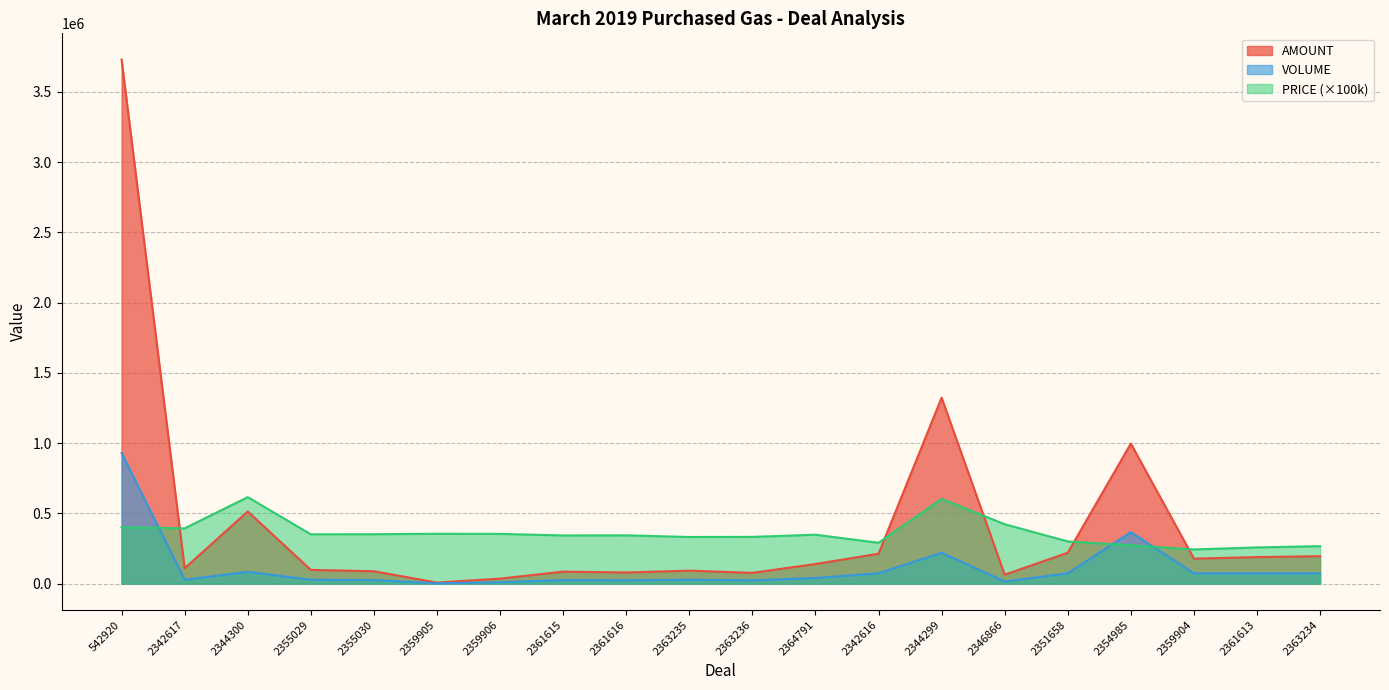

What is the minimum value shown in the chart?

2000.0